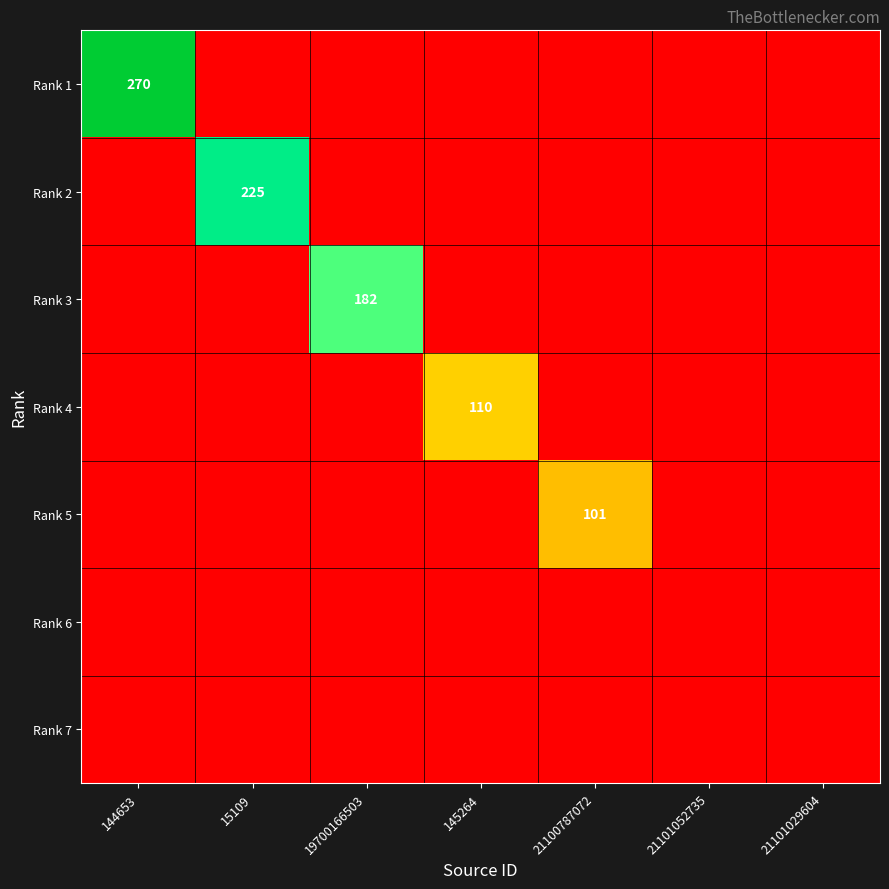

Is it true that Rank 2 equals 0 at 144653?

True